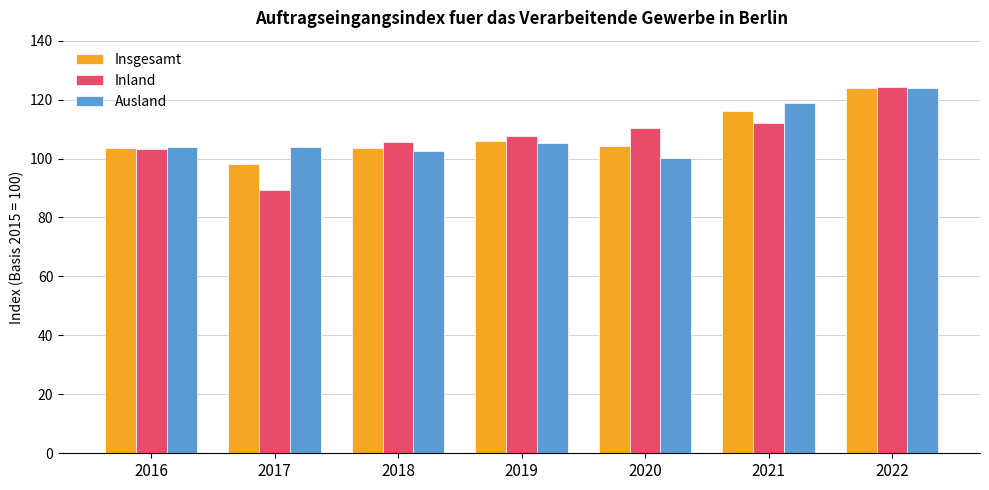

What is the difference between the Inland values at 2022 and 2017?

34.8